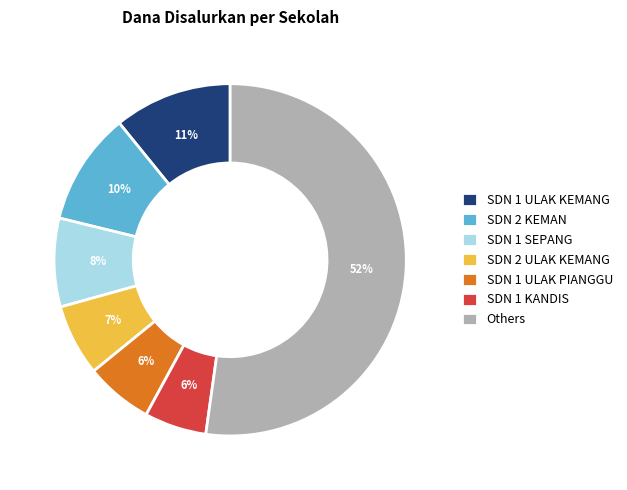

To the nearest percent, what is the combined percentage of SDN 1 ULAK KEMANG and SDN 1 KANDIS?

17%